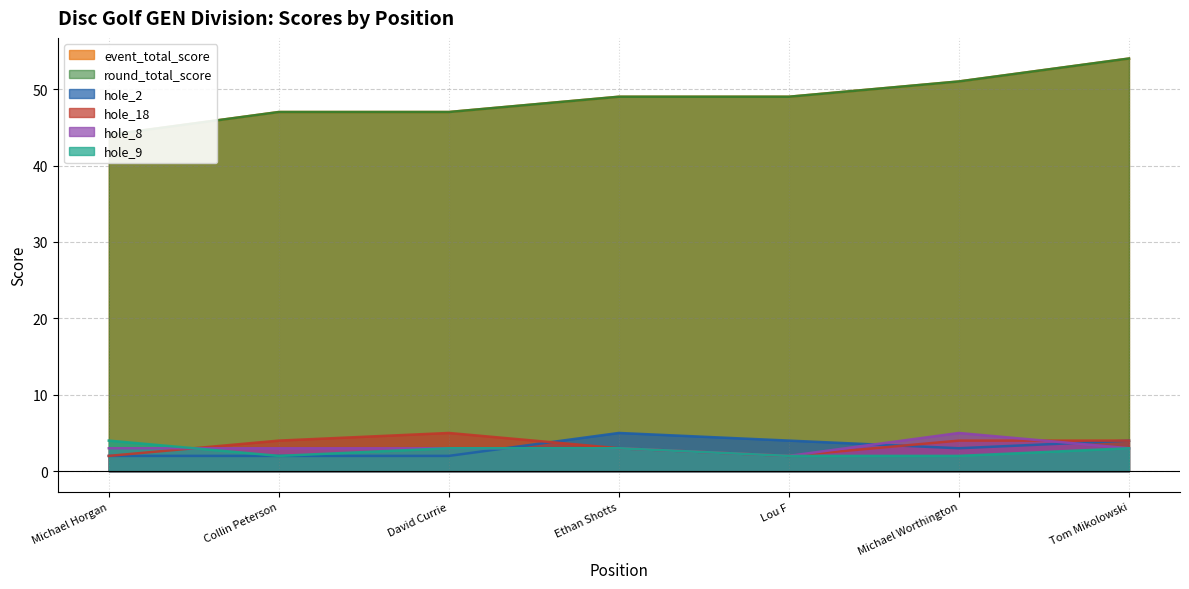

The value of hole_2 at Michael Worthington is 3. True or false?

True